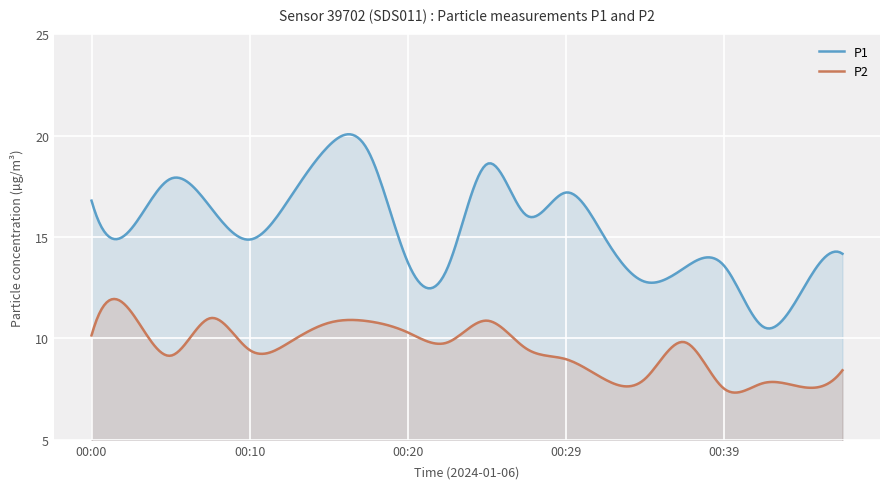

Which category has the highest value in the P2 series?

00:02